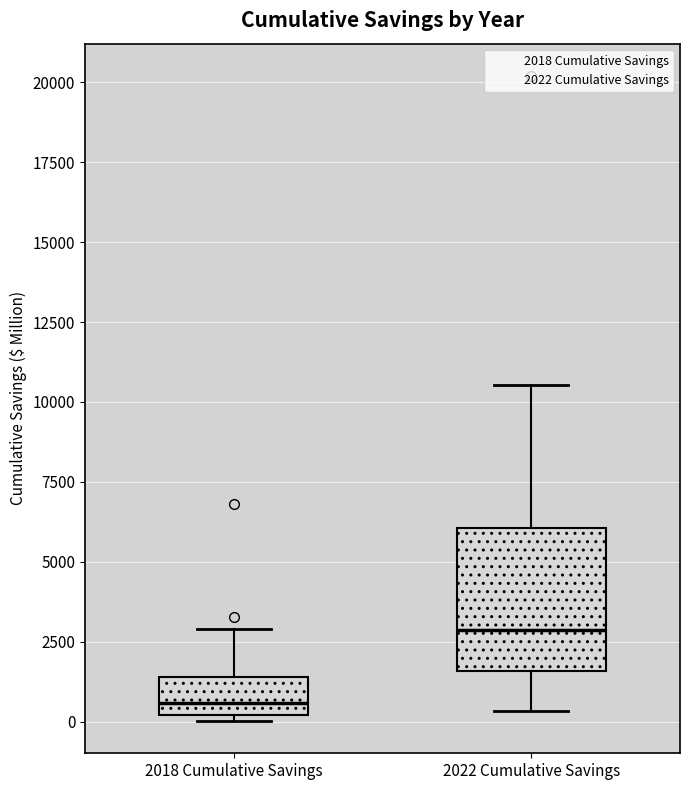

Reading left to right, read every box against the y-axis: the position of its median line, the range the box covers, and the ends of its whiskers. The values are not printed on the chart, so give them approximately, as read against the axis.

2018 Cumulative Savings: median 500, box 0 to 1500, whiskers 0 (just below the box's lower edge) to 3000
2022 Cumulative Savings: median 3000, box 1500 to 6000, whiskers 500 to 10500